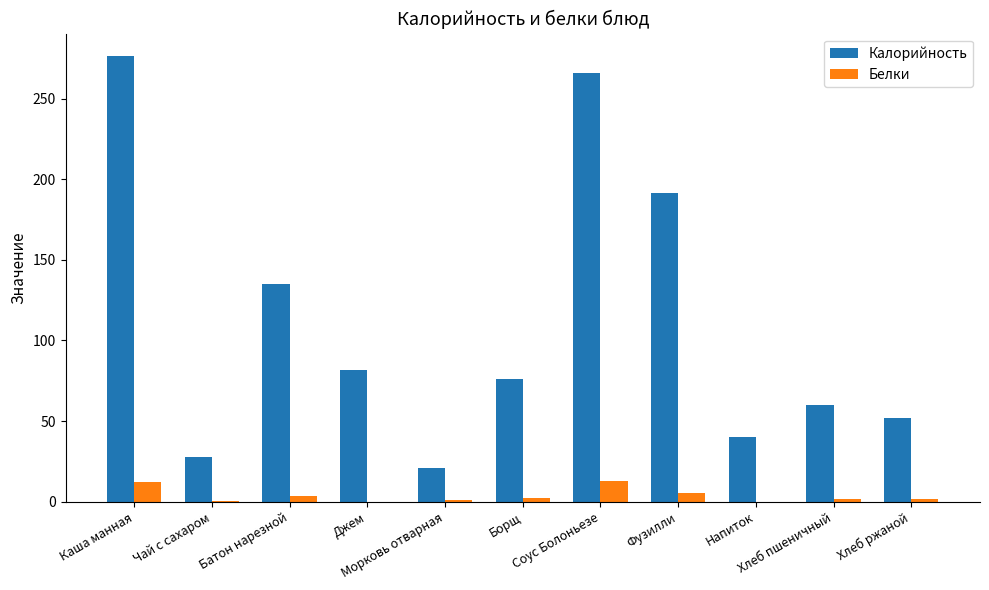

Are the bars grouped side by side (vs. stacked)?

Yes